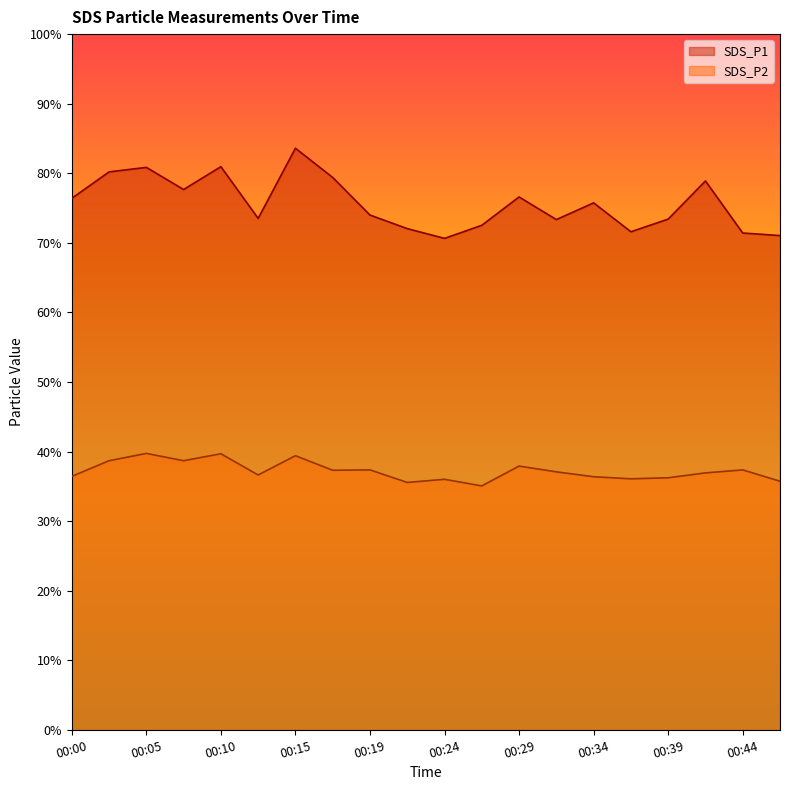

What is the difference between the highest and lowest values at 00:41?

42.0